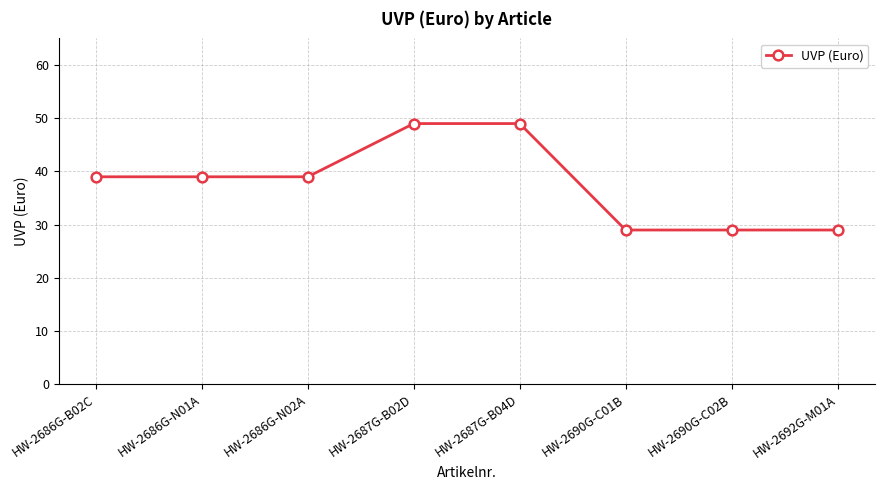

What is the ratio of the value at HW-2686G-B02C to the value at HW-2686G-N01A?

1.0